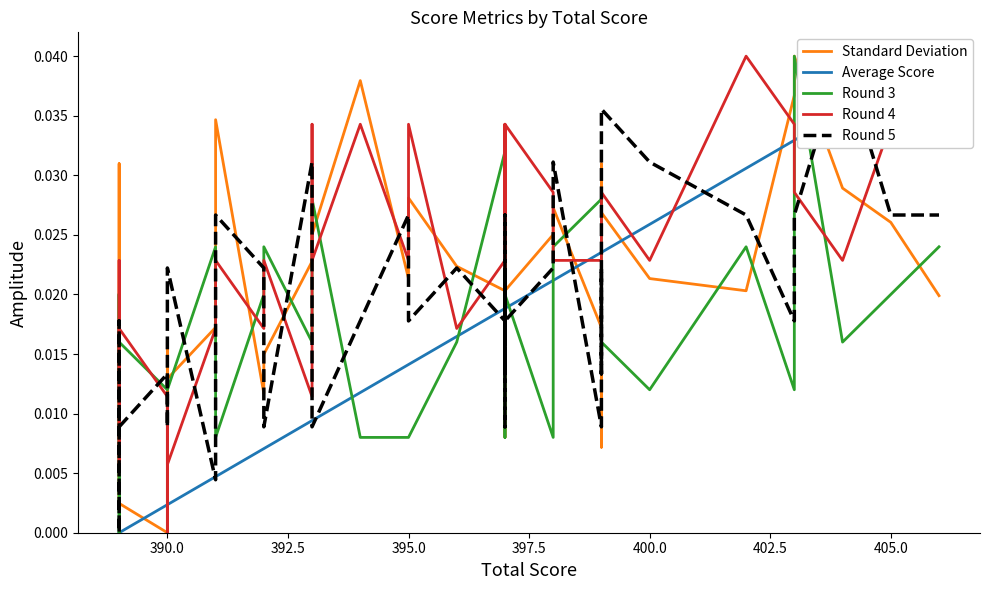

Is the value of Round 5 at 12 greater than the value of Round 3 at 11?

Yes